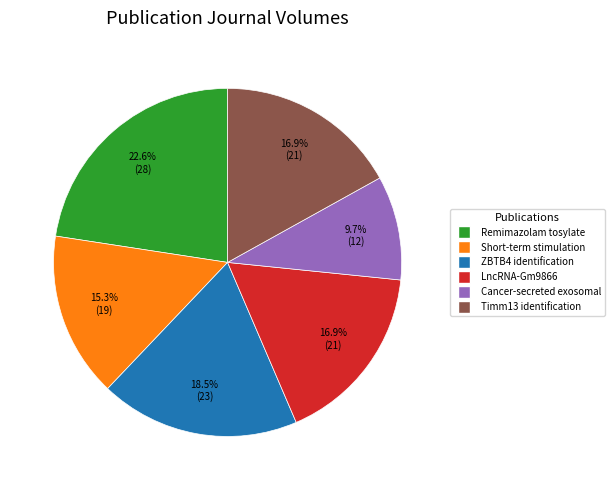

Is there a majority slice in this chart?

No